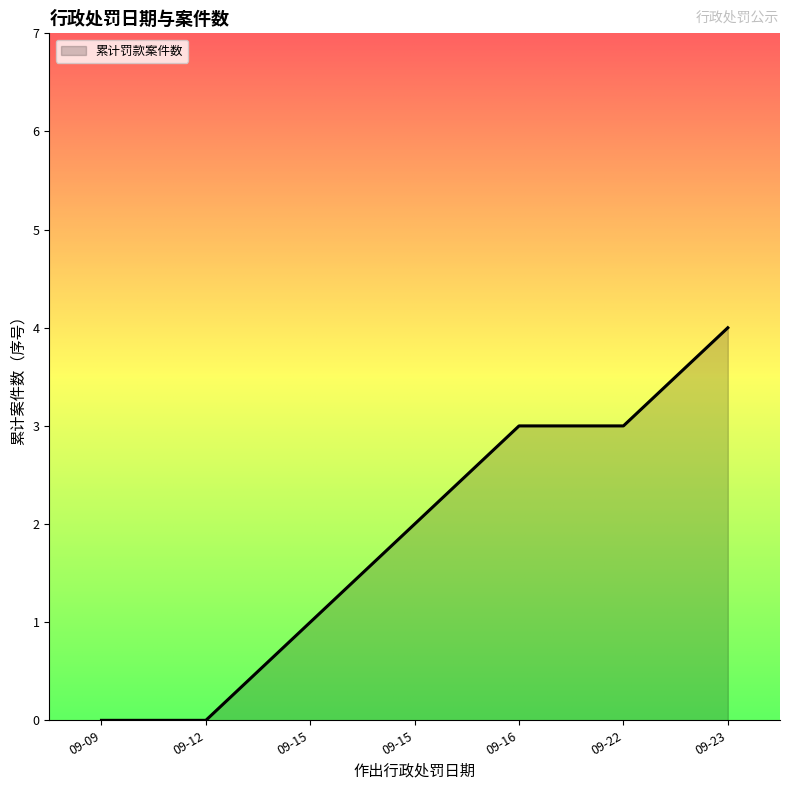

Reading left to right, extract all data points from this chart.

0	0	1	2	3	3	4